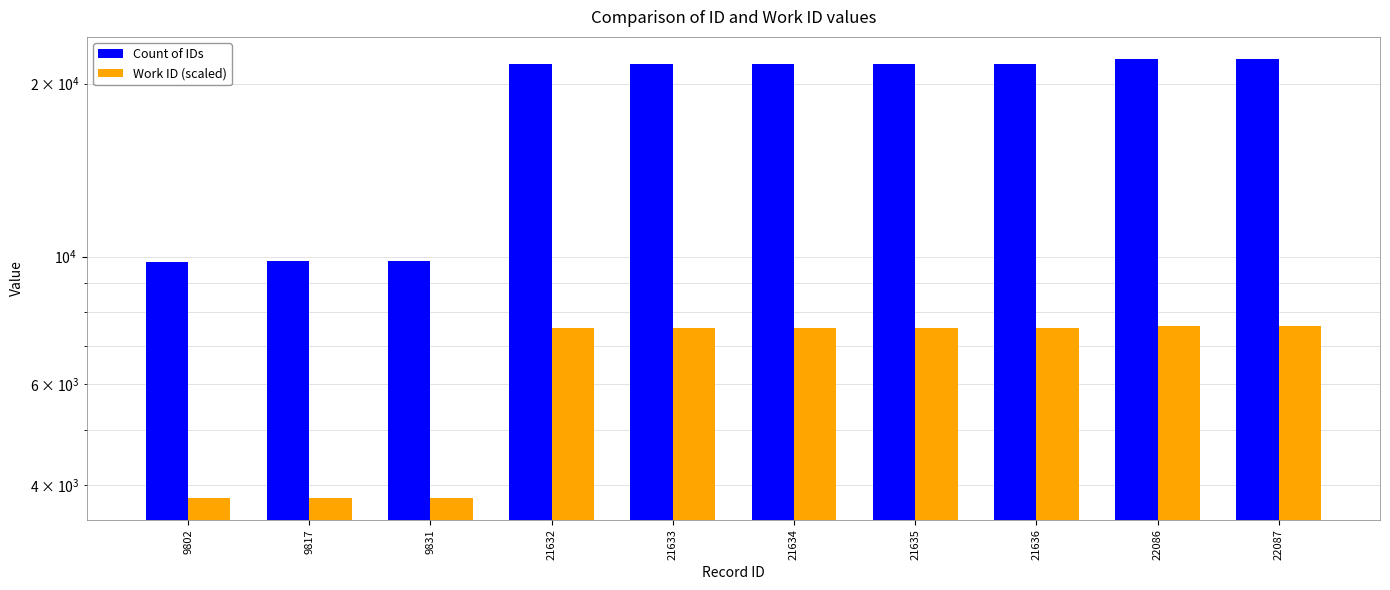

Between 22087 and 21633, which is larger?

22087